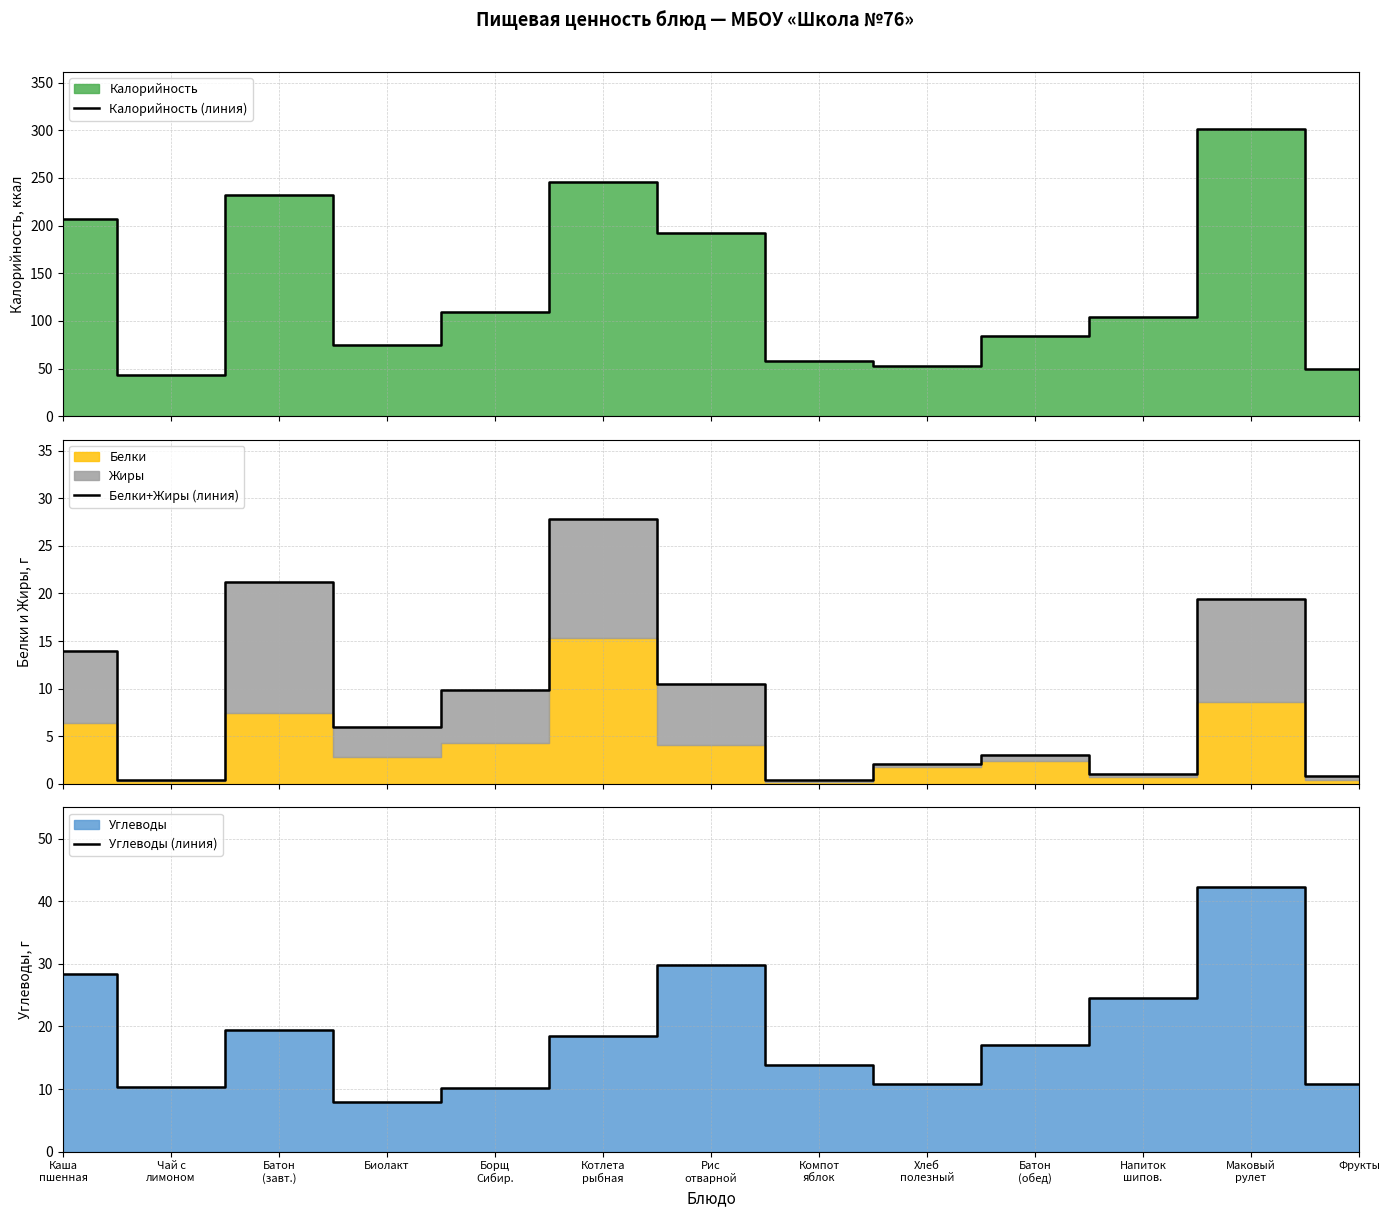

How many data points in Калорийность (линия) are less than 104?

6